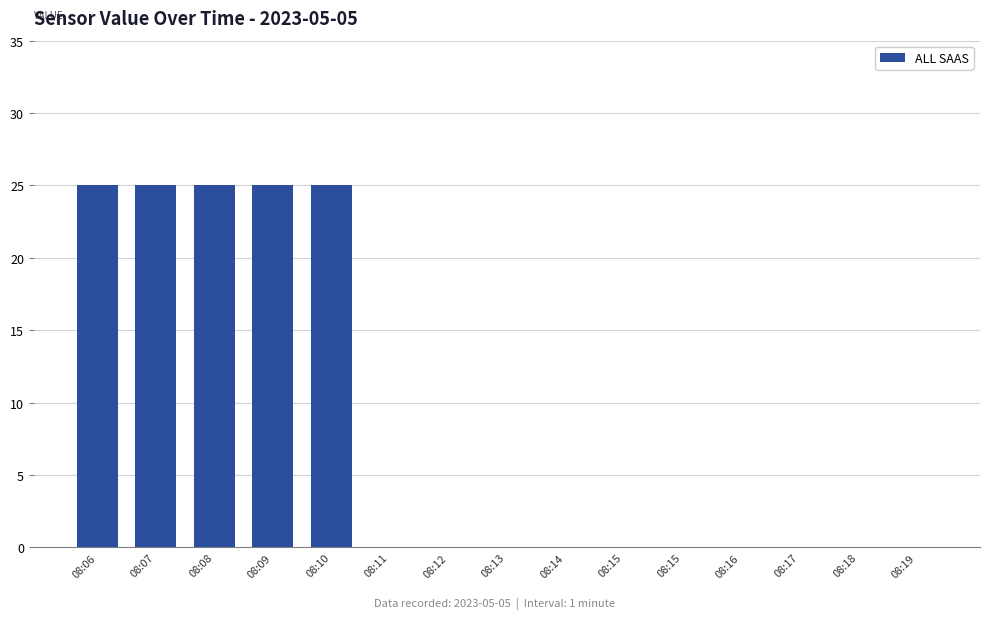

What is the value of the 2nd bar from the left?

25